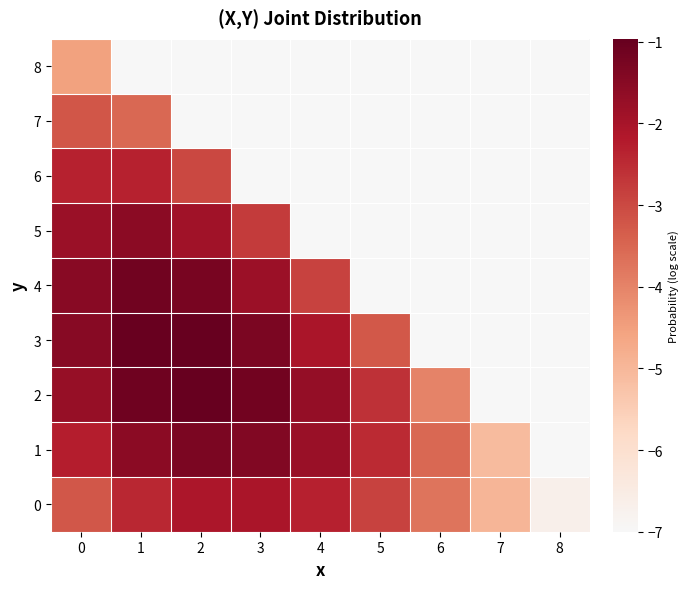

Which category has the highest value across all series?

2